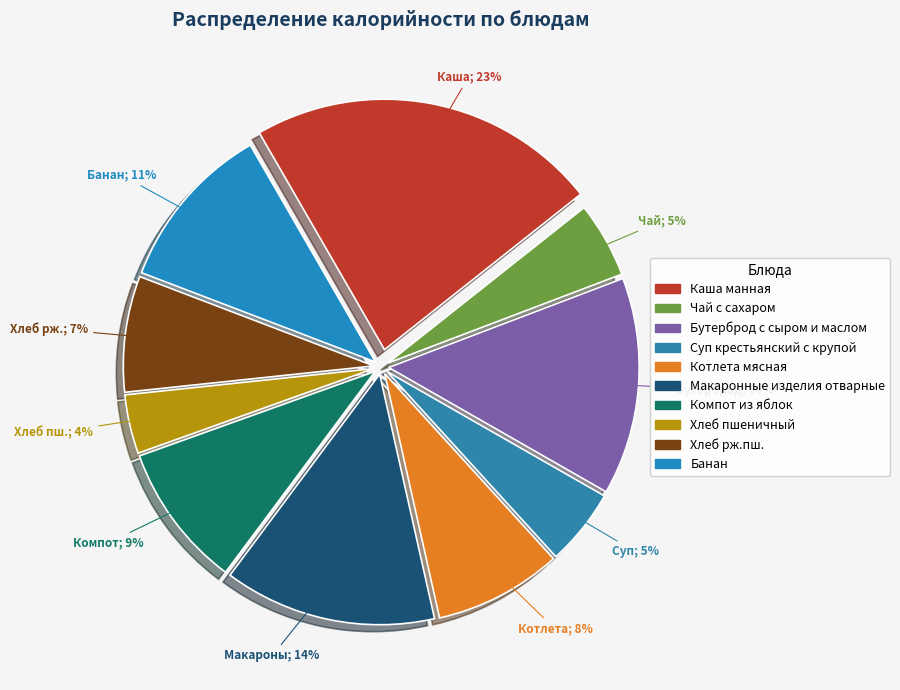

To the nearest percent, what portion does Суп крестьянский с крупой represent?

5%